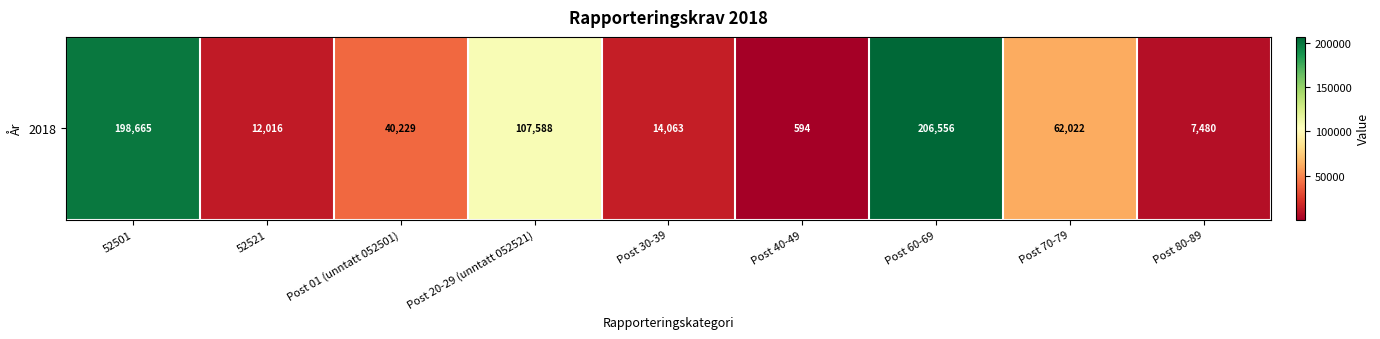

Is it true that the value at 52501 is 296407?

False